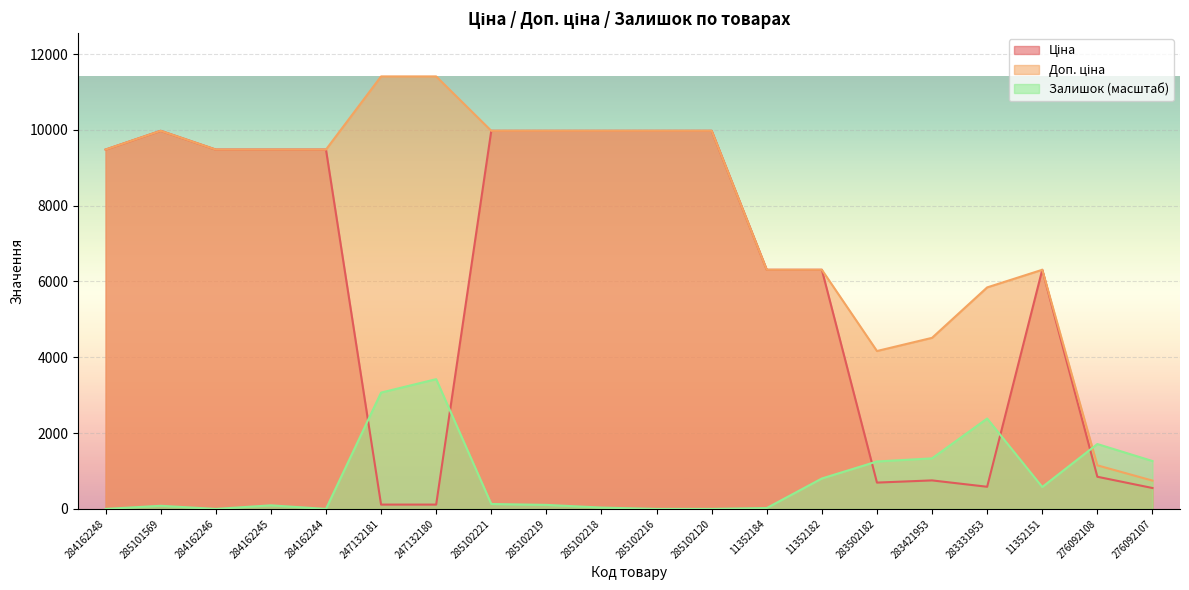

At which category is the sum across all series the highest?

285102221